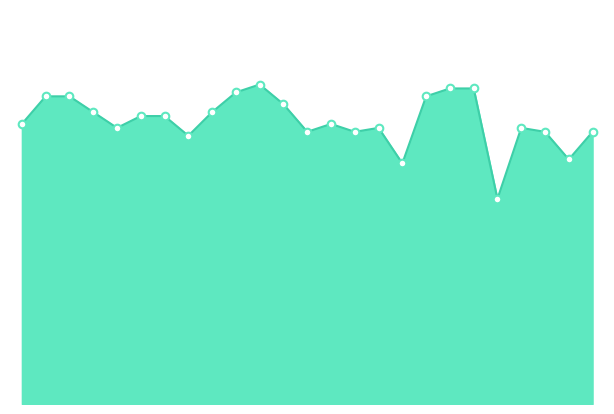

How many lines are shown in the chart?

1